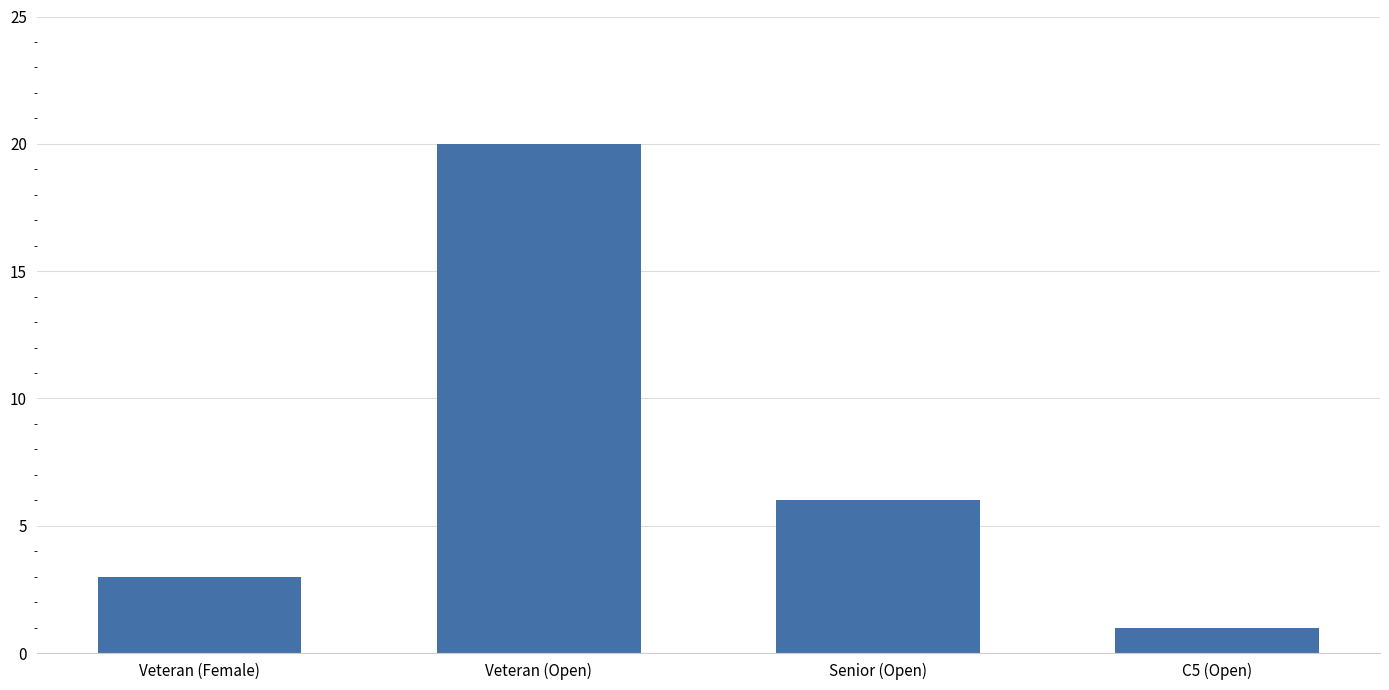

How many data points does each series have?

4